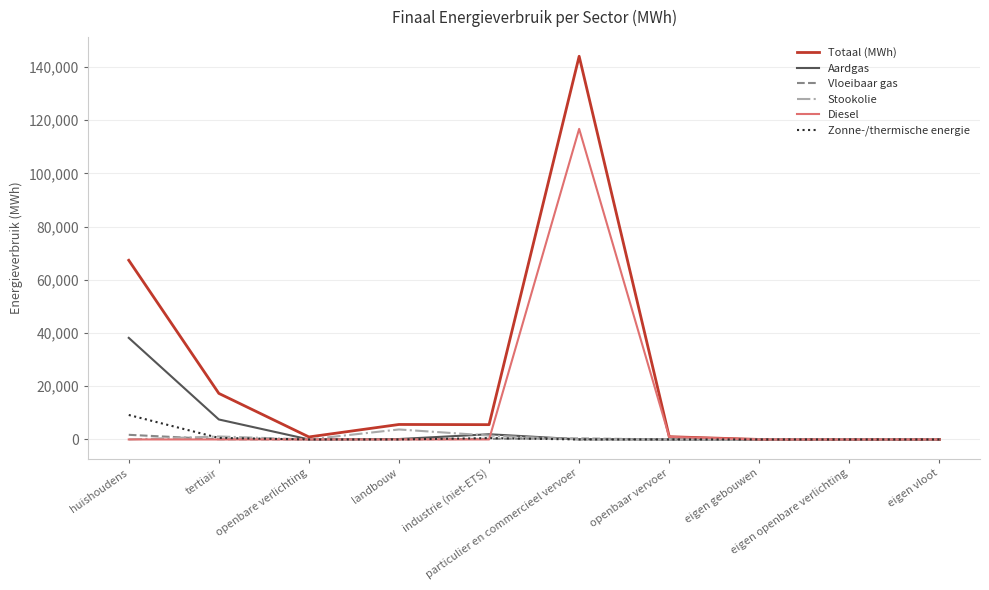

Which series changed the most between tertiair and eigen openbare verlichting?

Totaal (MWh)